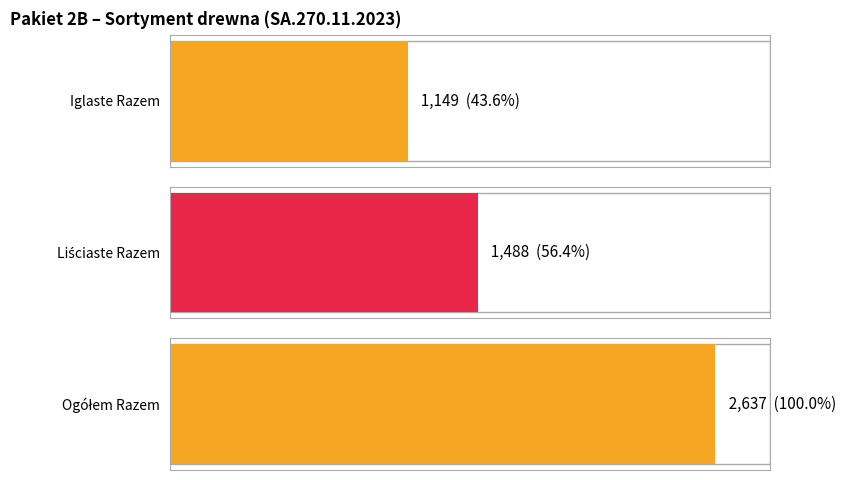

What is the sum of all Razem values?

5274